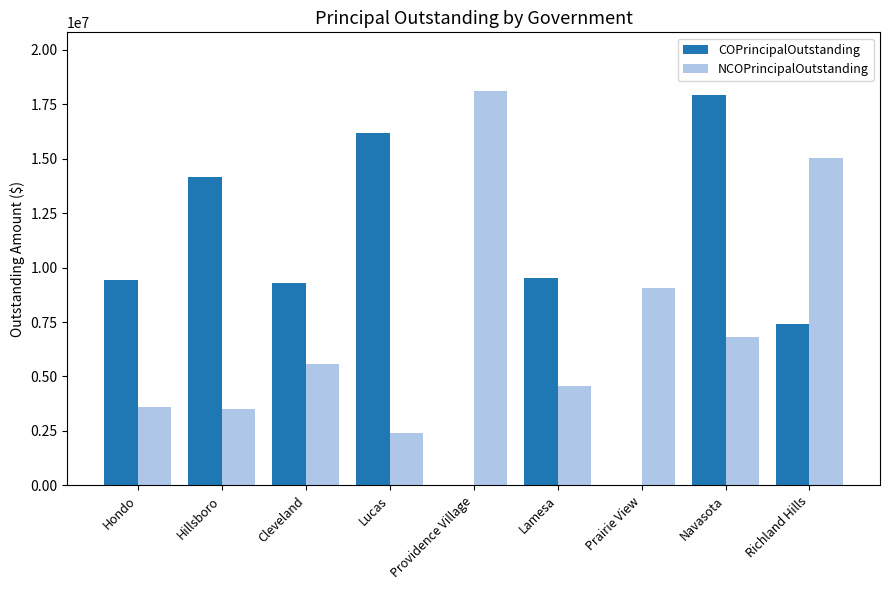

The value of NCOPrincipalOutstanding at Lucas is 4230957.1. True or false?

False